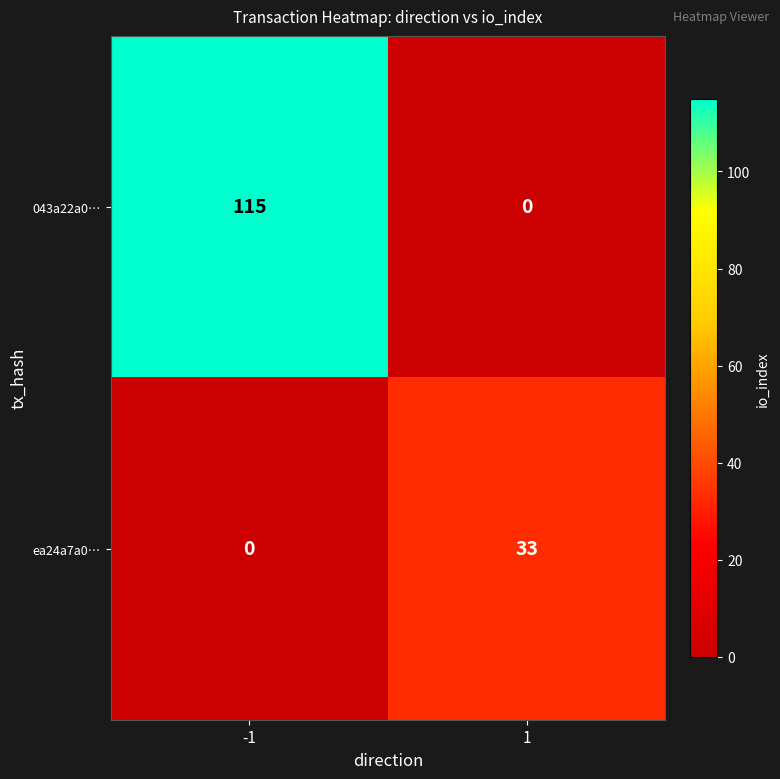

What is the total value across all series at 1?

33